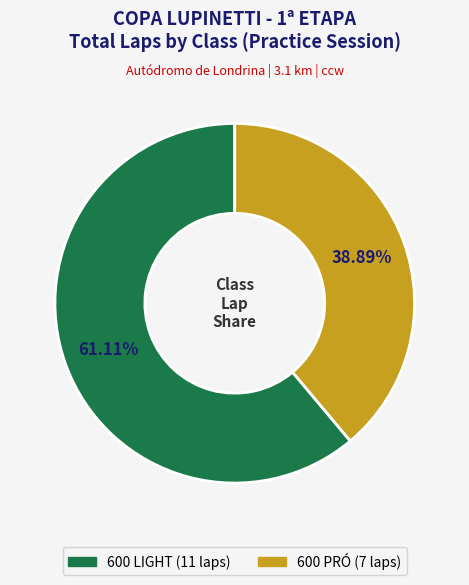

Is there any slice that represents more than half of the pie?

Yes